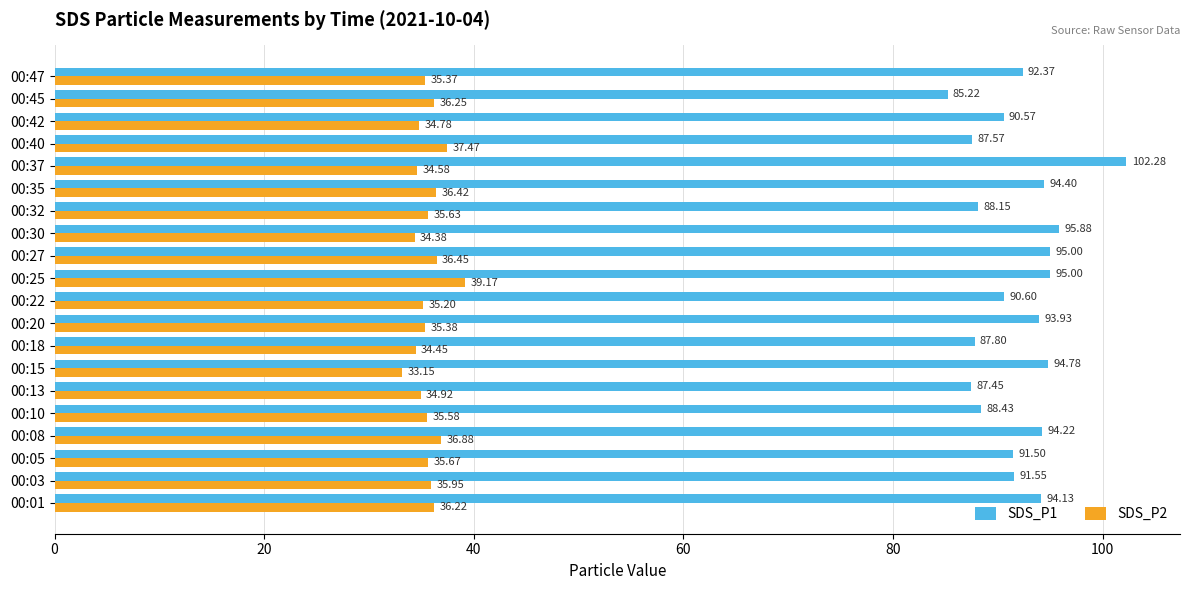

Rank the series by their maximum value, from highest to lowest.

SDS_P1, SDS_P2